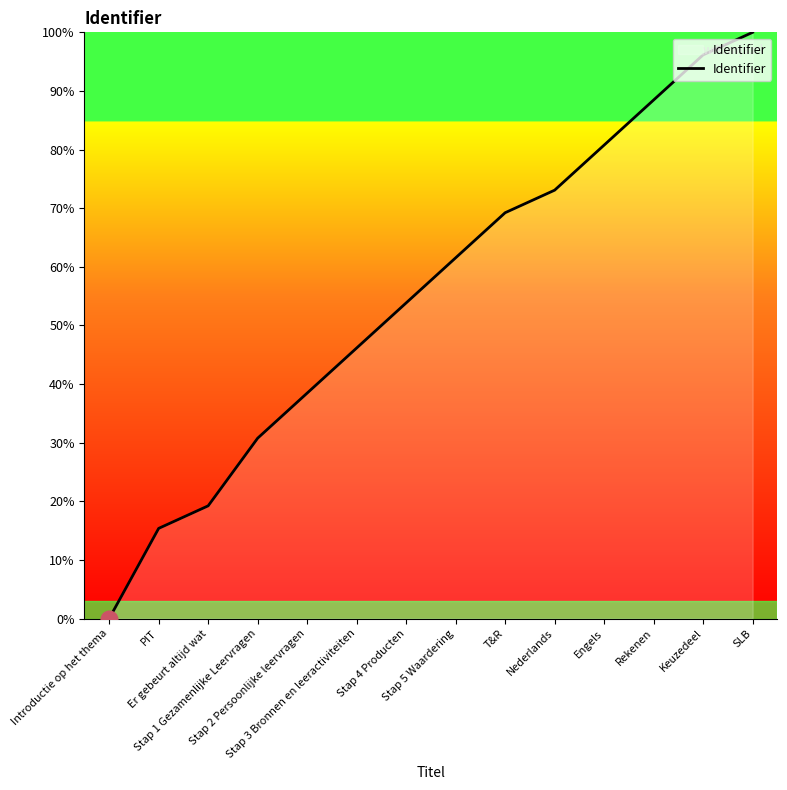

How many lines are shown in the chart?

1